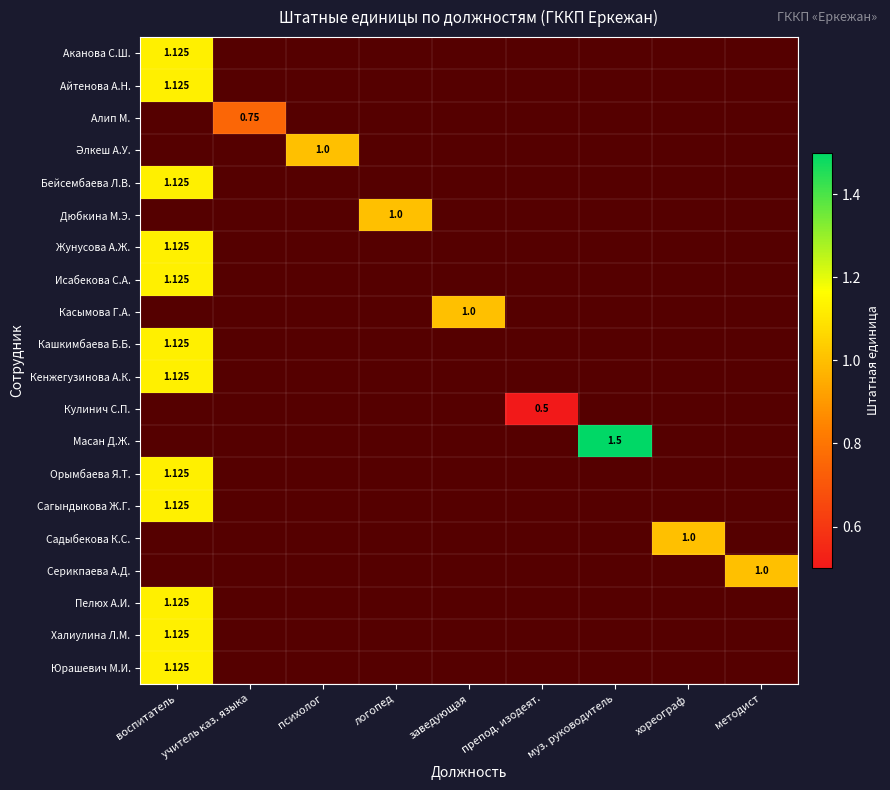

Rank the series at заведующая from highest to lowest value.

Касымова Г.А., Аканова С.Ш., Айтенова А.Н., Алип М., Әлкеш А.У., Бейсембаева Л.В., Дюбкина М.Э., Жунусова А.Ж., Исабекова С.А., Кашкимбаева Б.Б., Кенжегузинова А.К., Кулинич С.П., Масан Д.Ж., Орымбаева Я.Т., Сагындыкова Ж.Г., Садыбекова К.С., Серикпаева А.Д., Пелюх А.И., Халиулина Л.М., Юрашевич М.И.